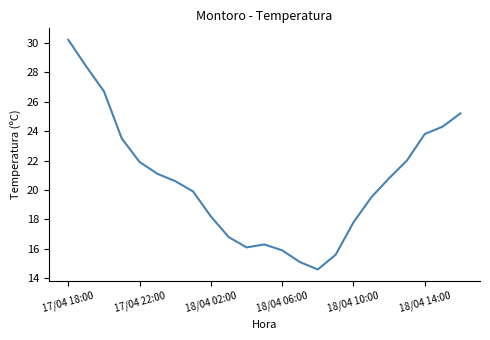

What is the minimum value shown in the chart?

14.6